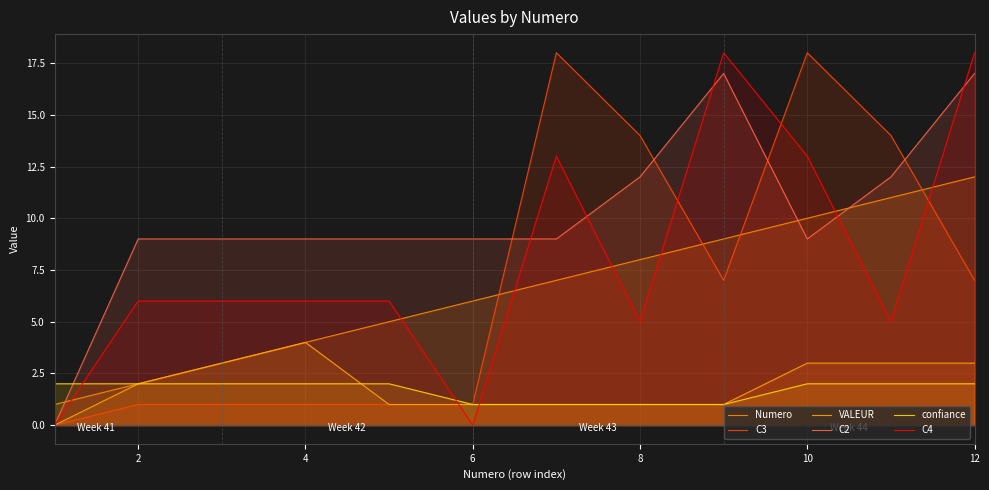

Does the chart have visible grid lines?

Yes